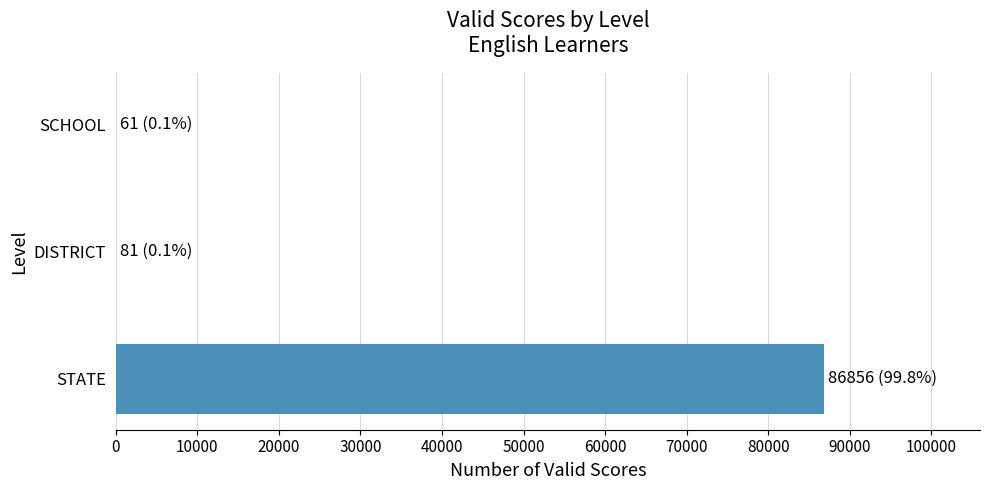

At which label is the value closest to 43458?

DISTRICT